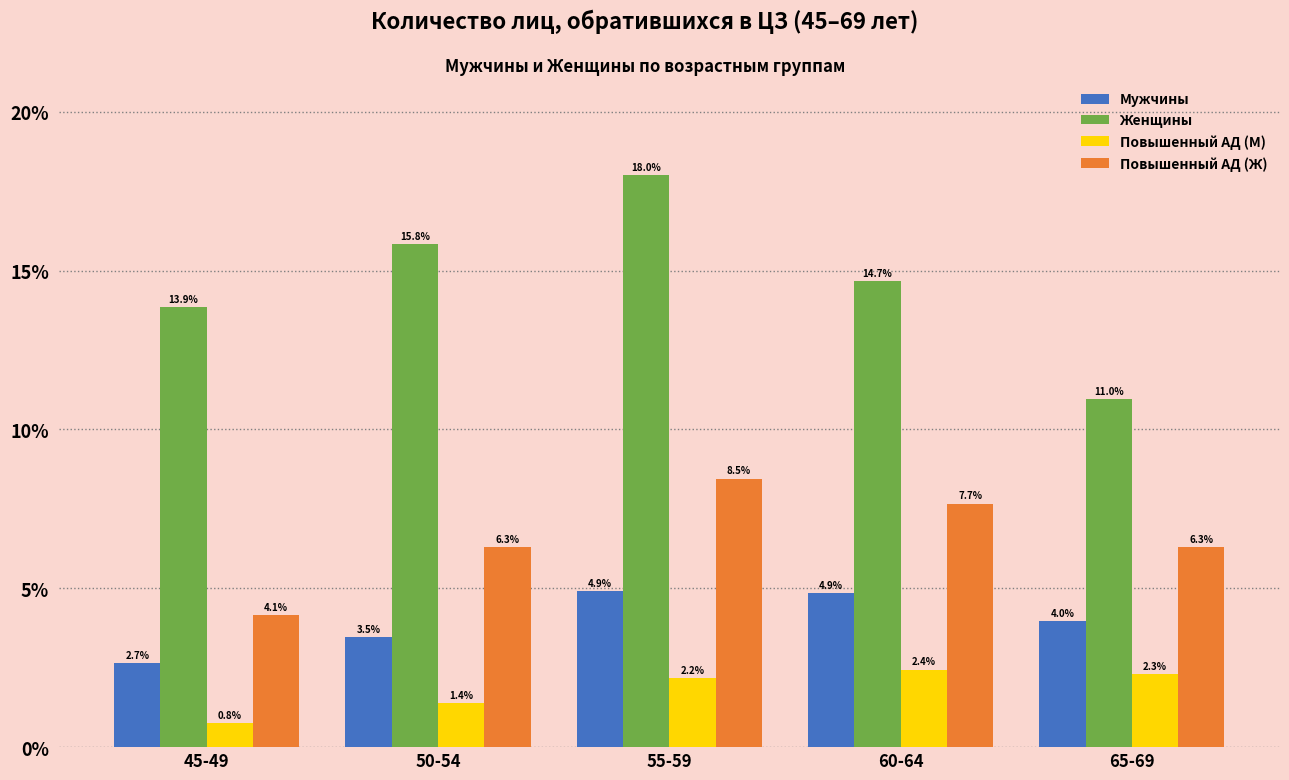

Which series has the widest spread of values?

Женщины